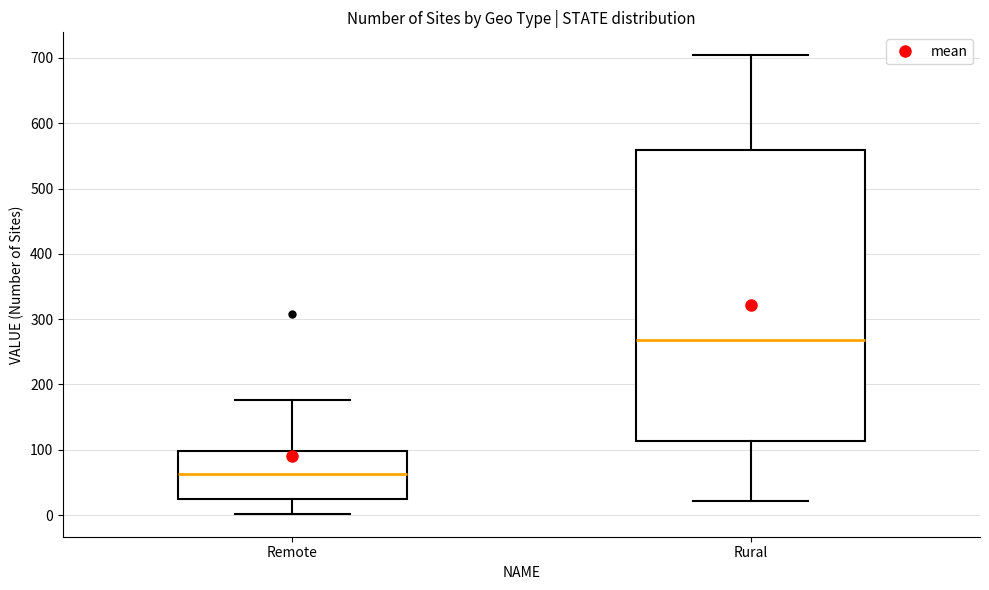

Comparing the boxes themselves (not the whiskers), which one is the tallest?

Rural